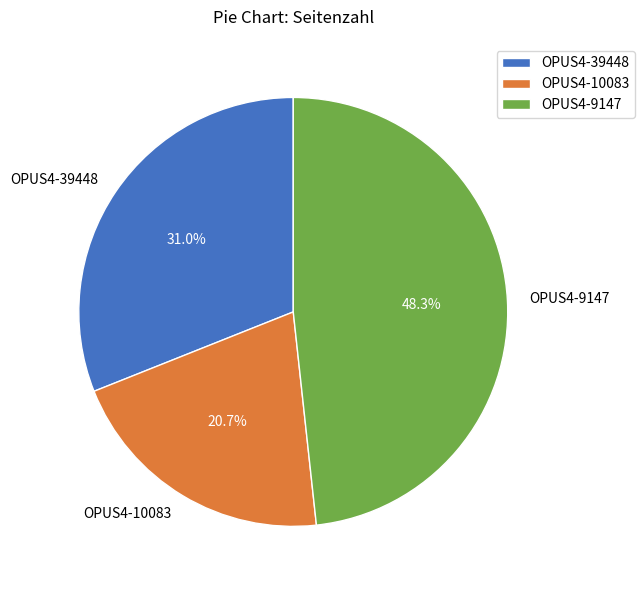

Between OPUS4-39448 and OPUS4-9147, which is larger?

OPUS4-9147